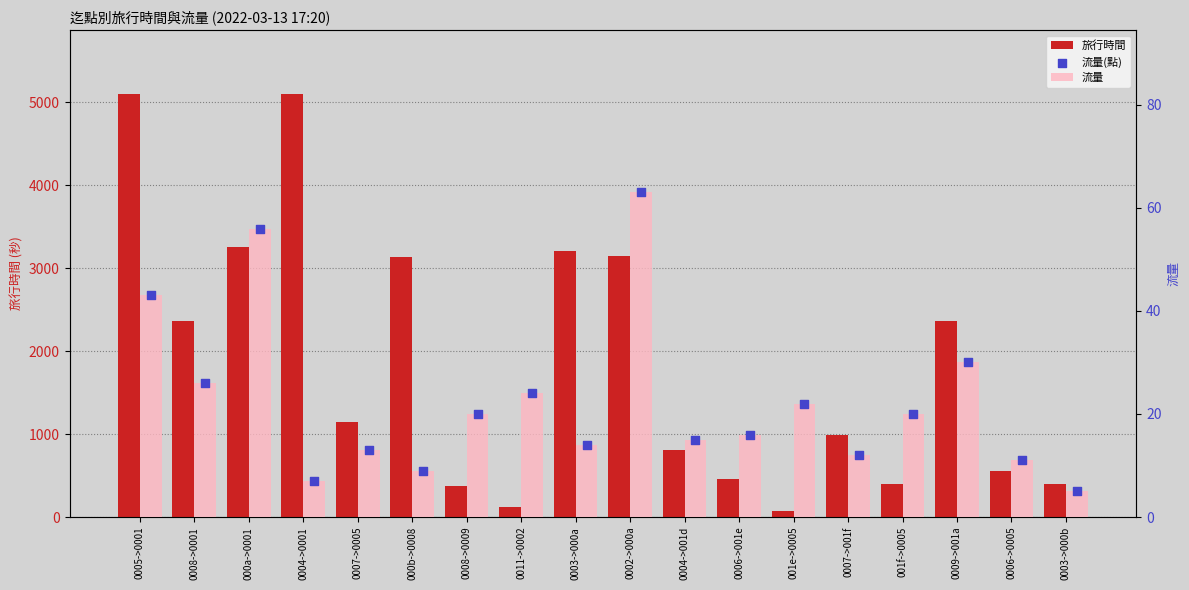

What are all the series names shown in the legend?

旅行時間, 流量, 流量(點)